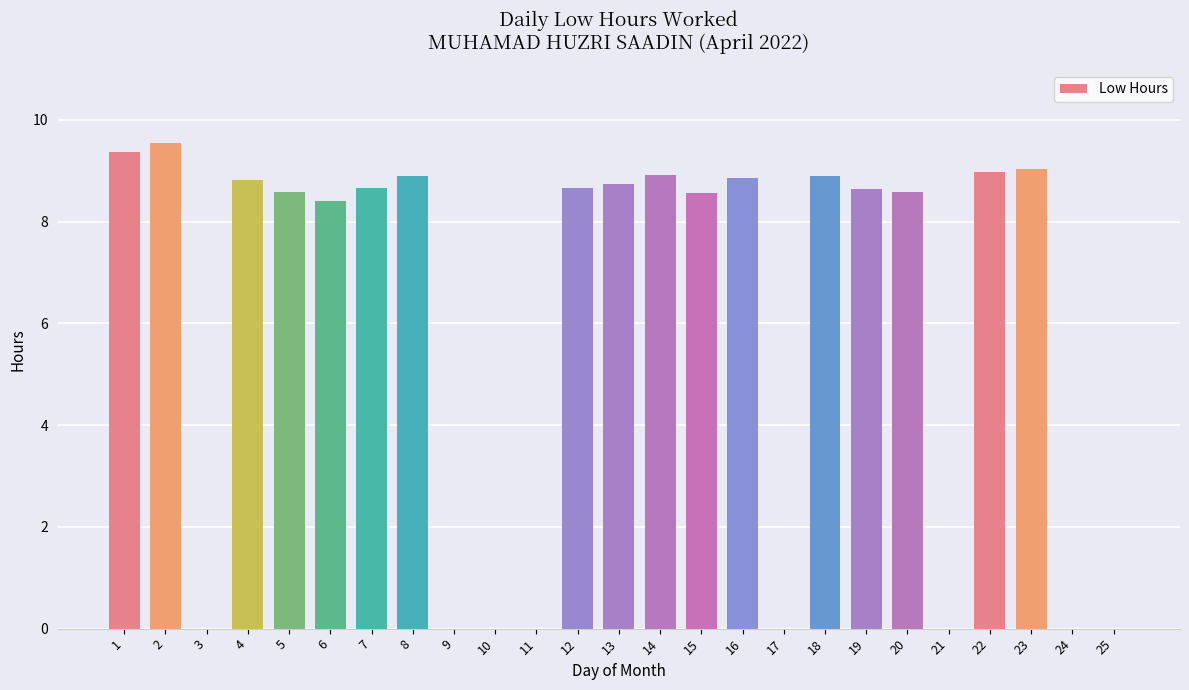

What is the change in value from 14 to 19?

-0.3